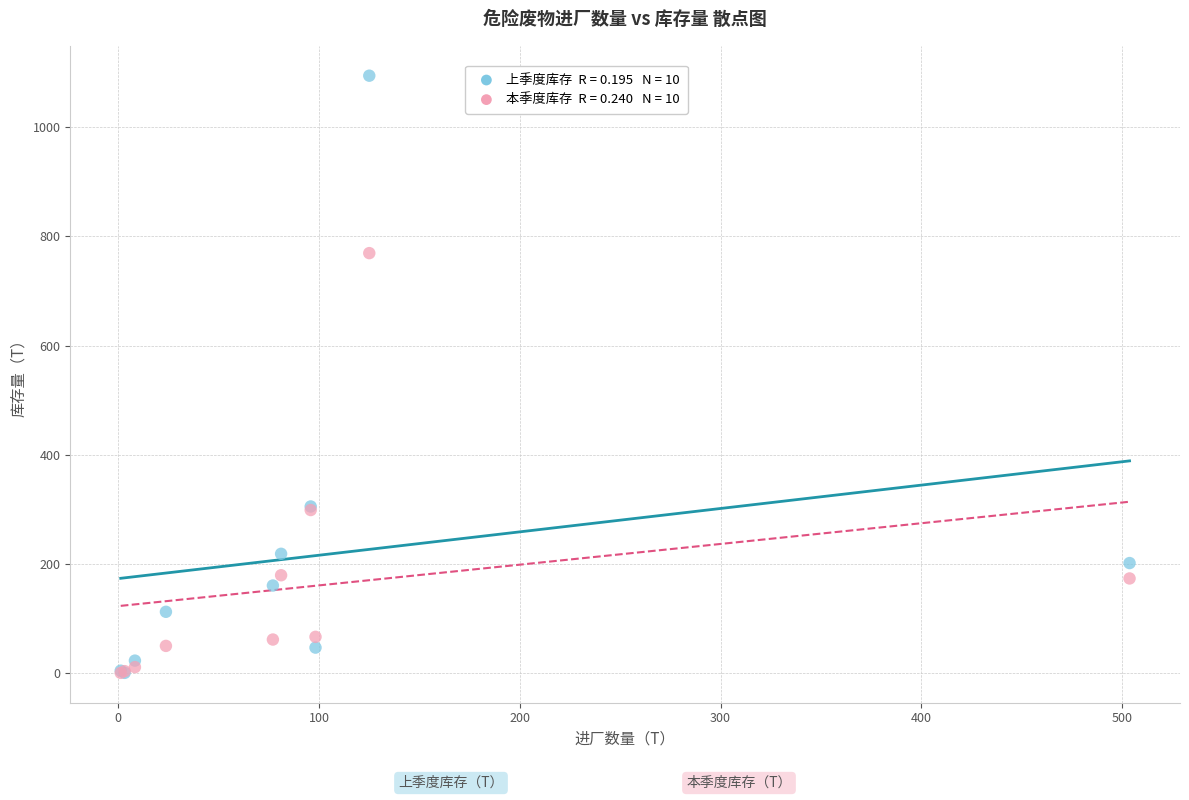

Across all series, what Y value is closest to 547?

769.4